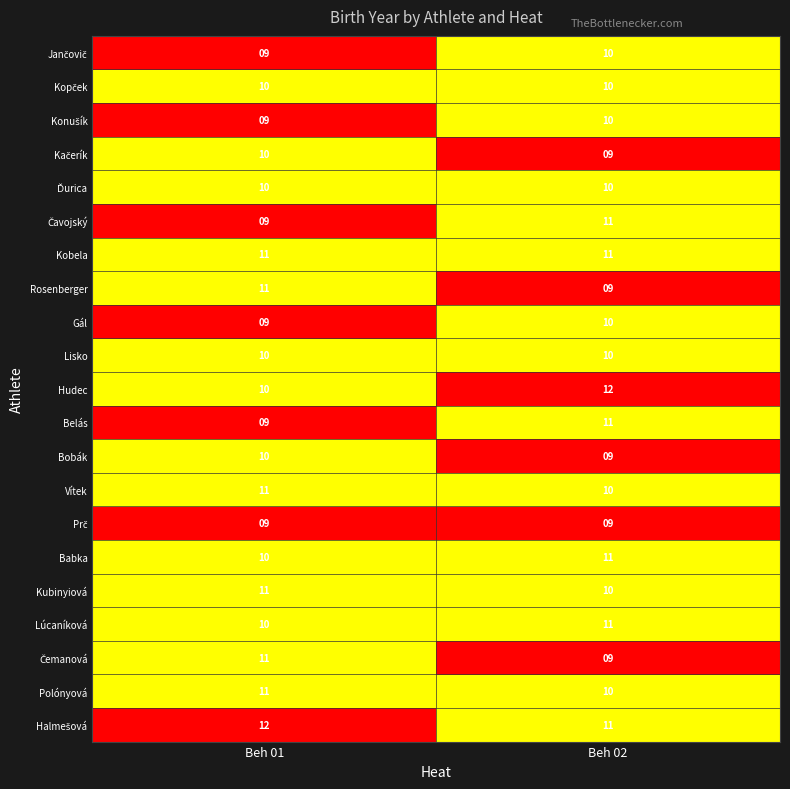

At which category is the sum across all series the highest?

Beh 02